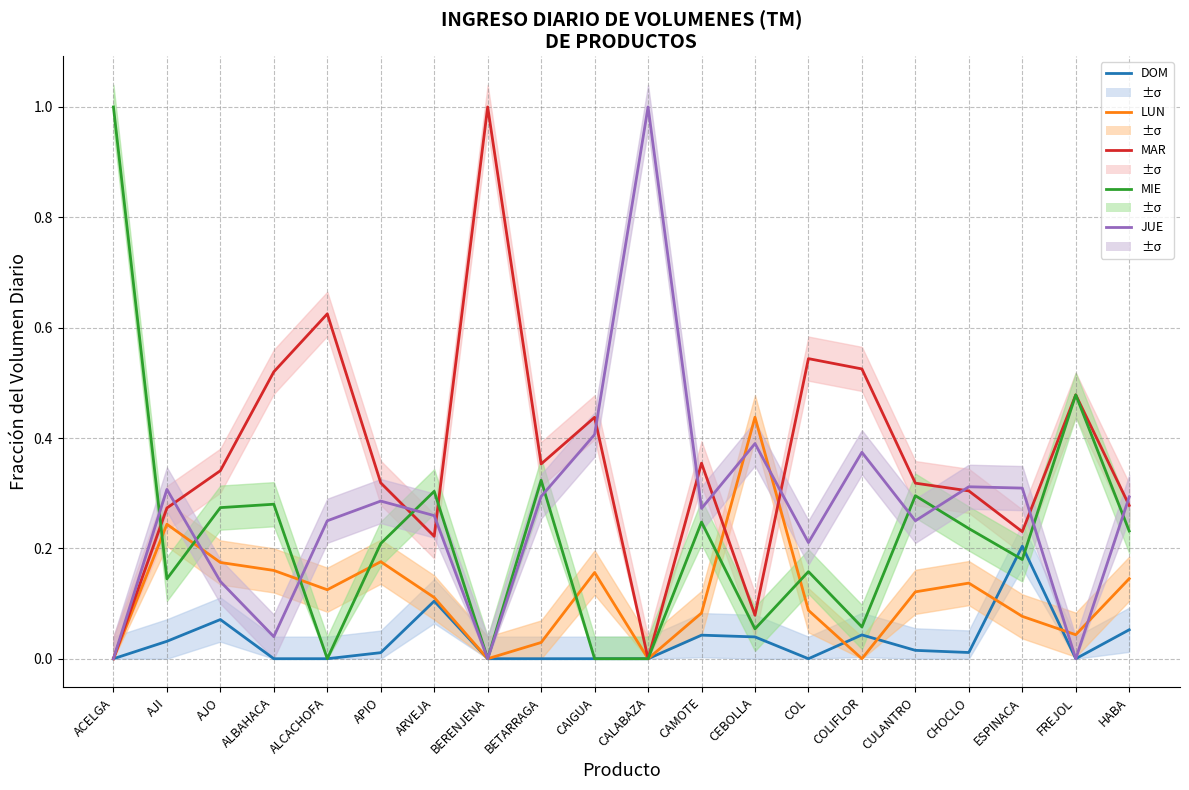

What is the highest value of the MAR series?

1.0